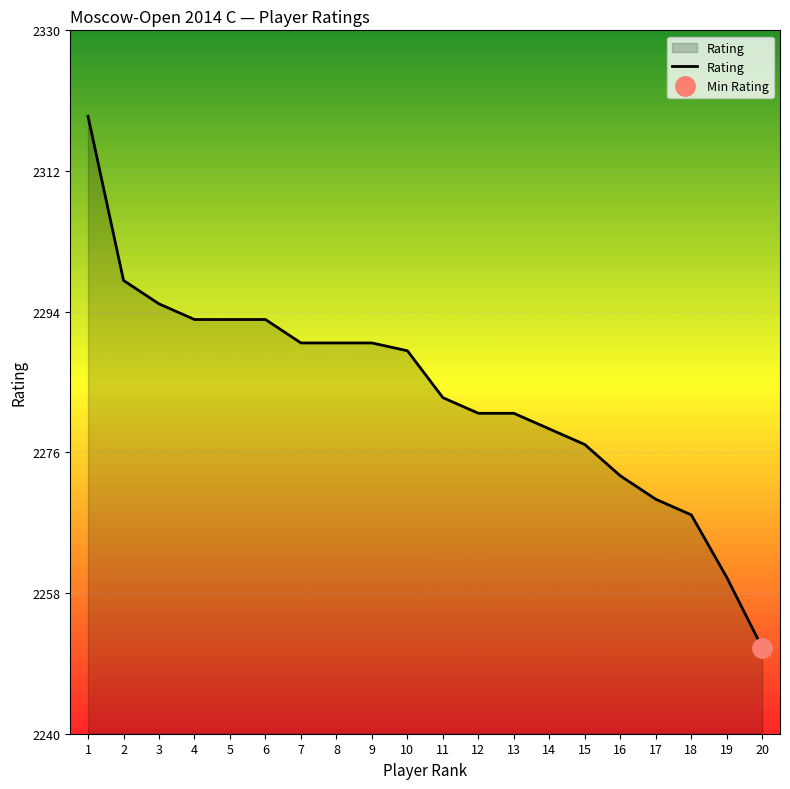

What value does the data have at 3, to the nearest 5?

2295